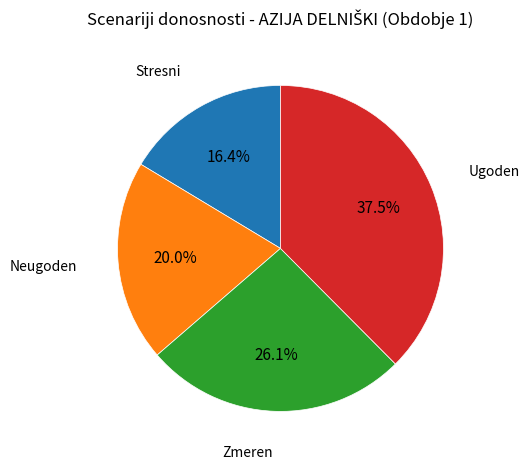

Count the number of slices in the pie.

4